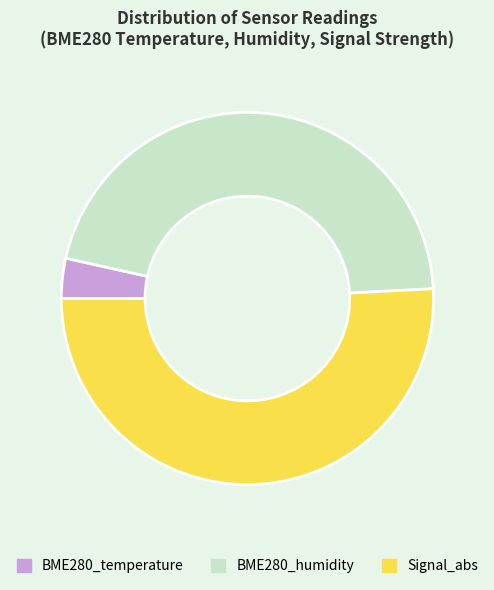

Is there a majority slice in this chart?

Yes